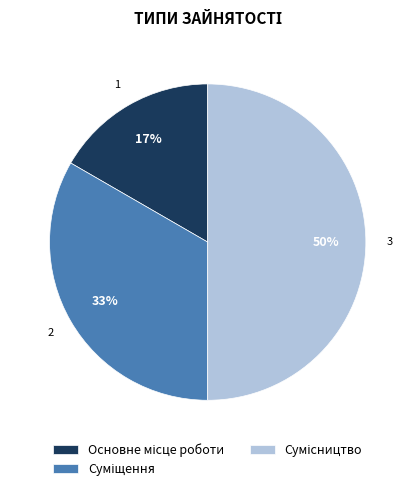

To the nearest percent, what is the average slice percentage?

33%